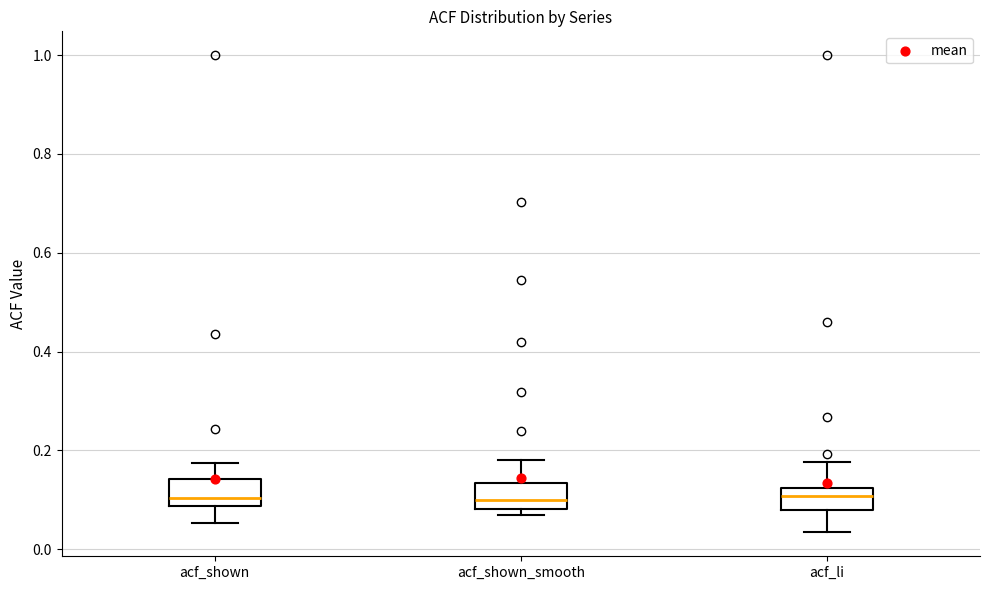

Reading left to right, transcribe this box plot: for each box, give where its median line is, the range the box spans, and where its two whiskers end, as read against the y-axis. The values are not printed on the chart, so give them approximately, as read against the axis.

acf_shown: median 0.10, box 0.08 to 0.14, whiskers 0.06 to 0.18
acf_shown_smooth: median 0.10, box 0.08 to 0.14, whiskers 0.06 to 0.18
acf_li: median 0.10, box 0.08 to 0.12, whiskers 0.04 to 0.18